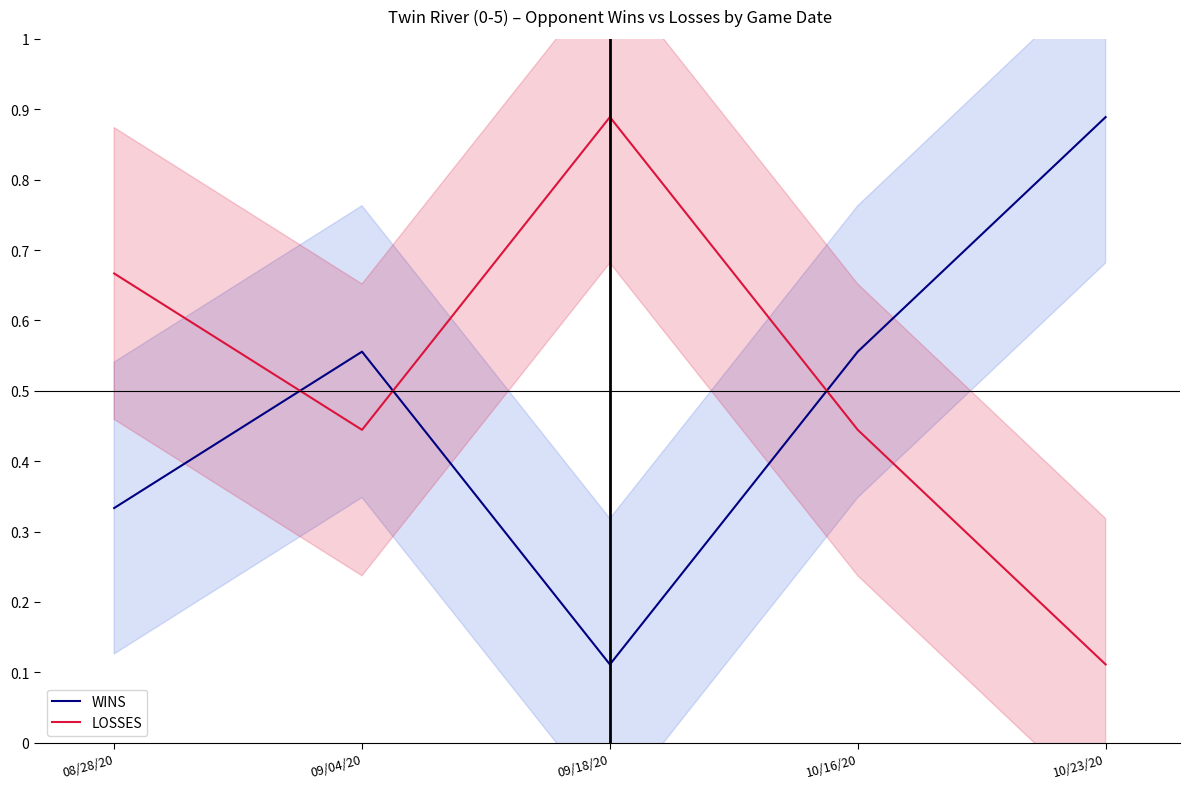

Which series has the widest spread of values?

WINS